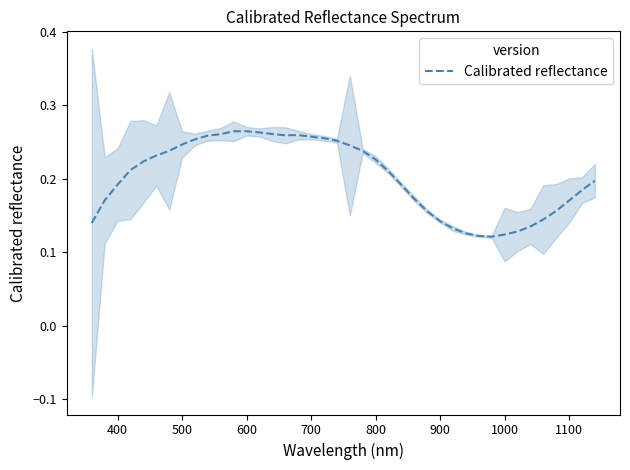

True or false: there are more than 2 points higher than both neighbors.

False